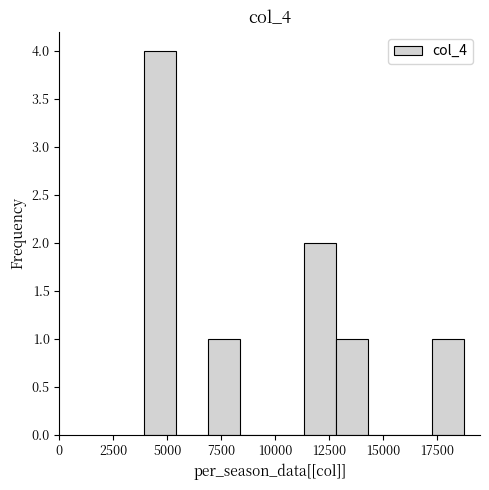

Around what value on the x-axis is the tallest bar? Give the approximate position of its centre, as read against the axis.

4500